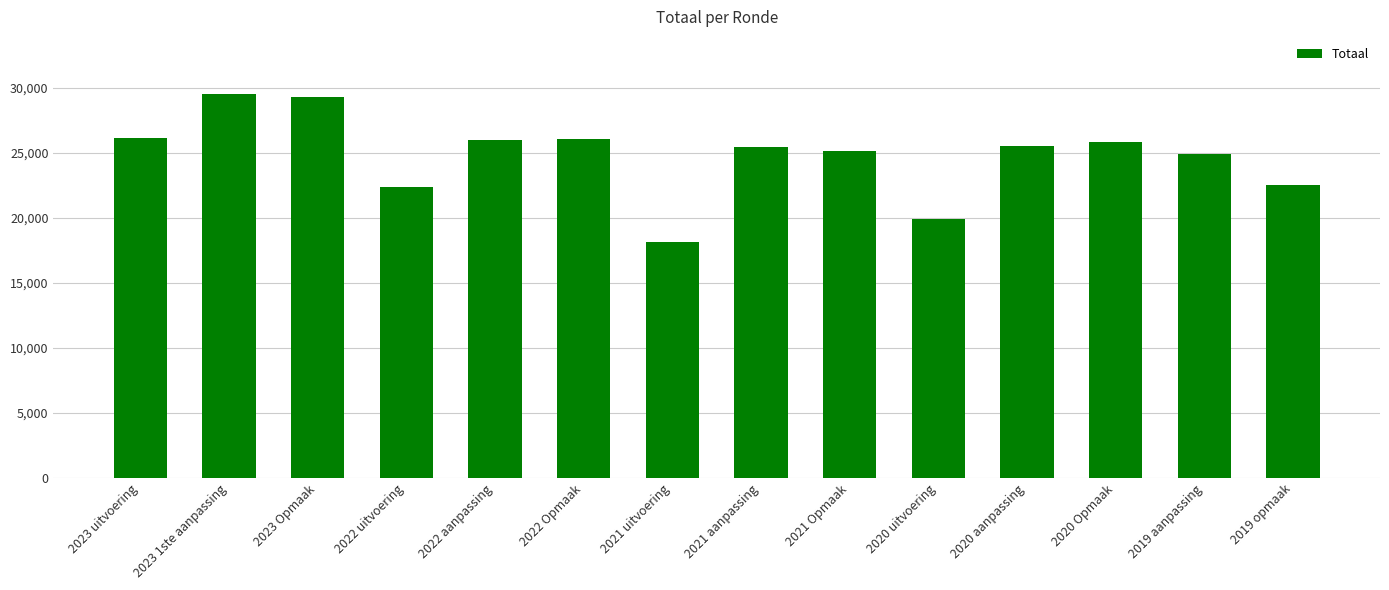

How many series are shown in this chart?

1